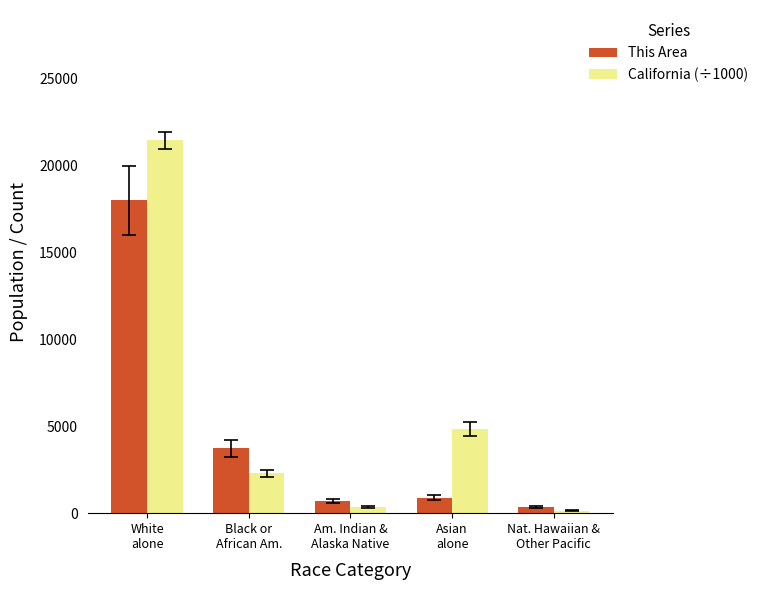

List the series in order of their peak value, highest first.

California (÷1000), This Area